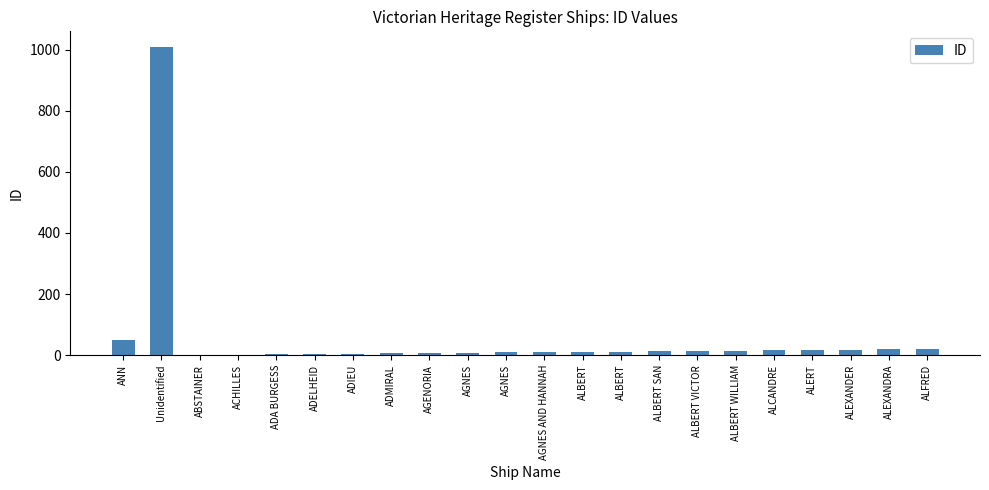

Are the bars horizontal?

No